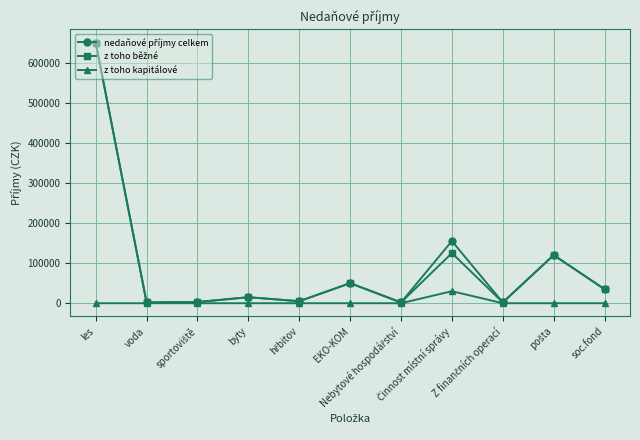

Rank the series by their maximum value, from highest to lowest.

nedaňové příjmy celkem, z toho běžné, z toho kapitálové